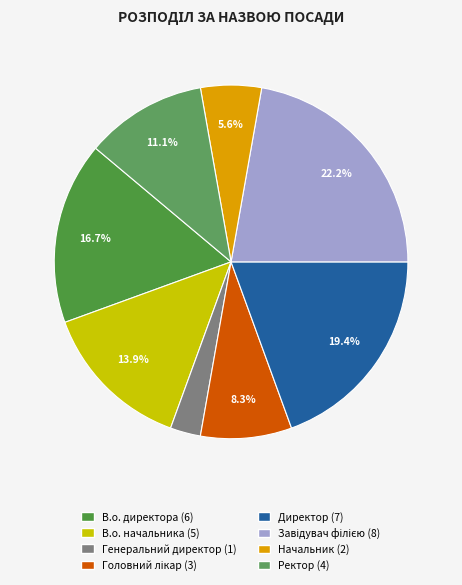

How many slices are in this pie chart?

8